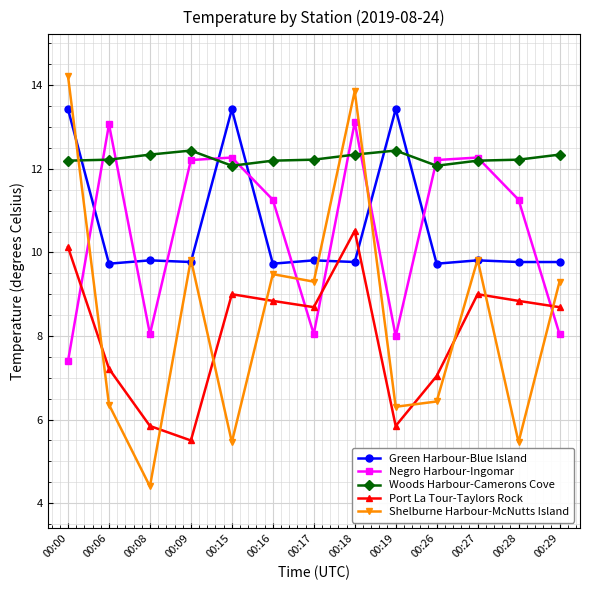

What is the spread (max minus min) of values at 00:06?

6.7